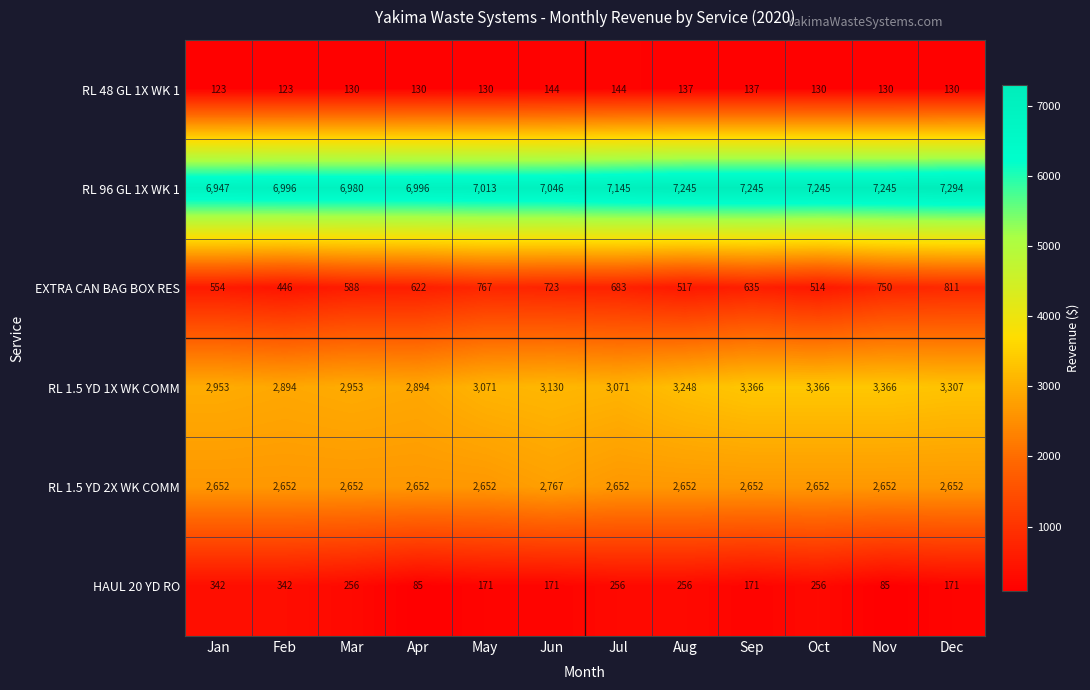

Which series has the largest range (max minus min)?

RL 1.5 YD 1X WK COMM